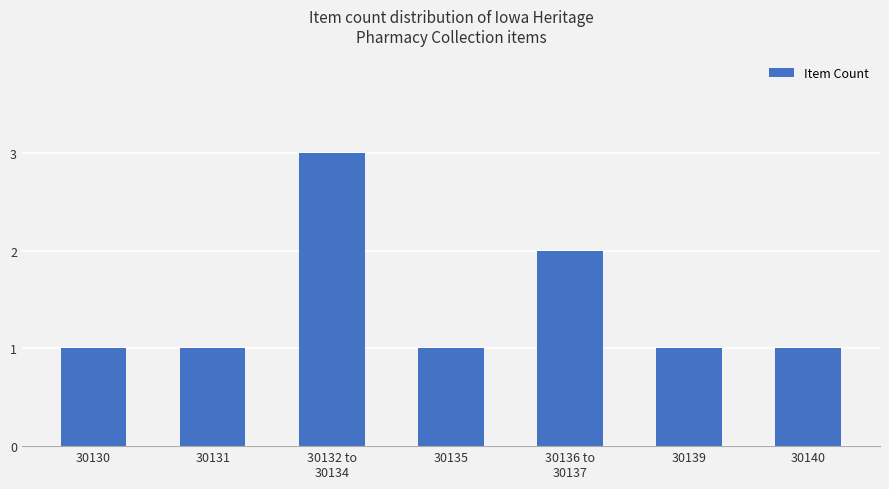

Reading left to right, what are all the values shown in this chart?

30130=1	30131=1	30132 to
30134=3	30135=1	30136 to
30137=2	30139=1	30140=1